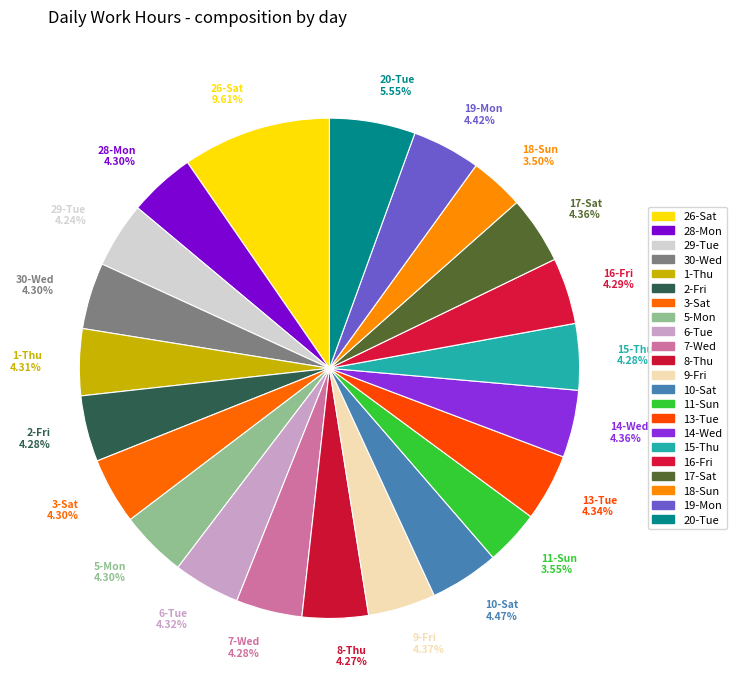

How many slices are in this pie chart?

22